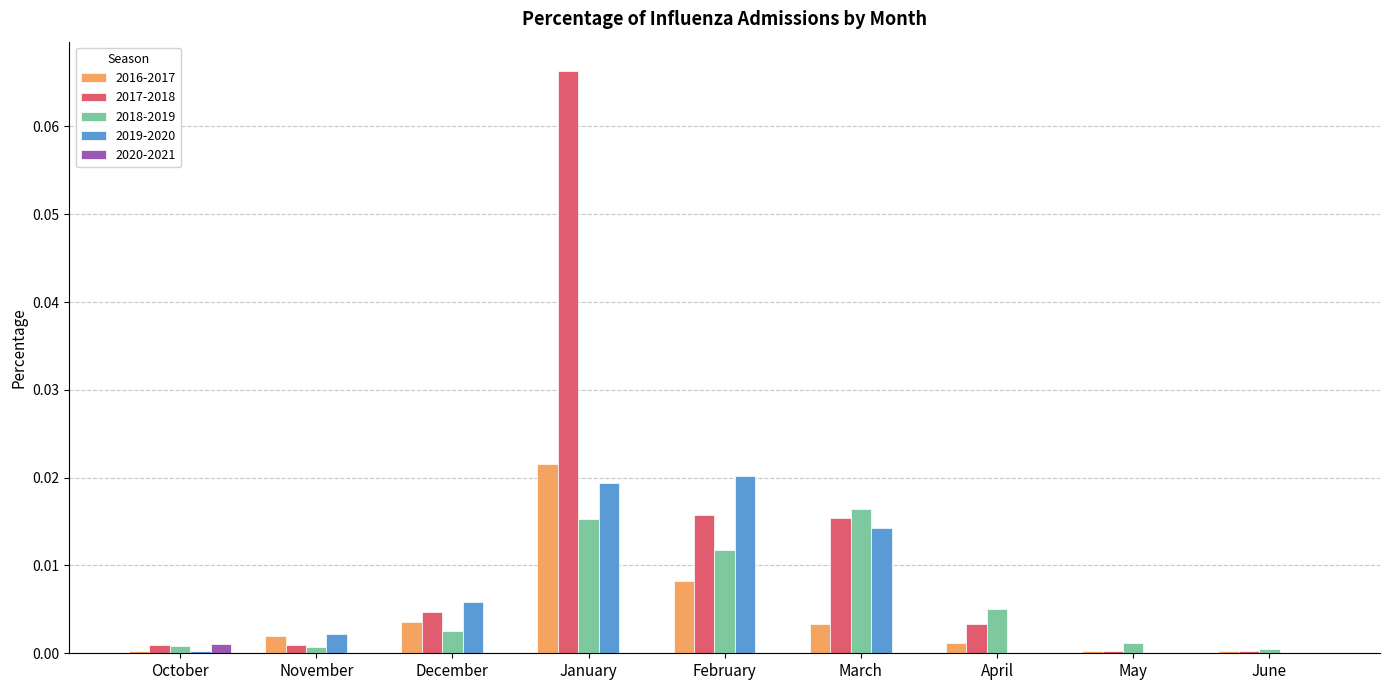

At which category is the sum across all series the highest?

January